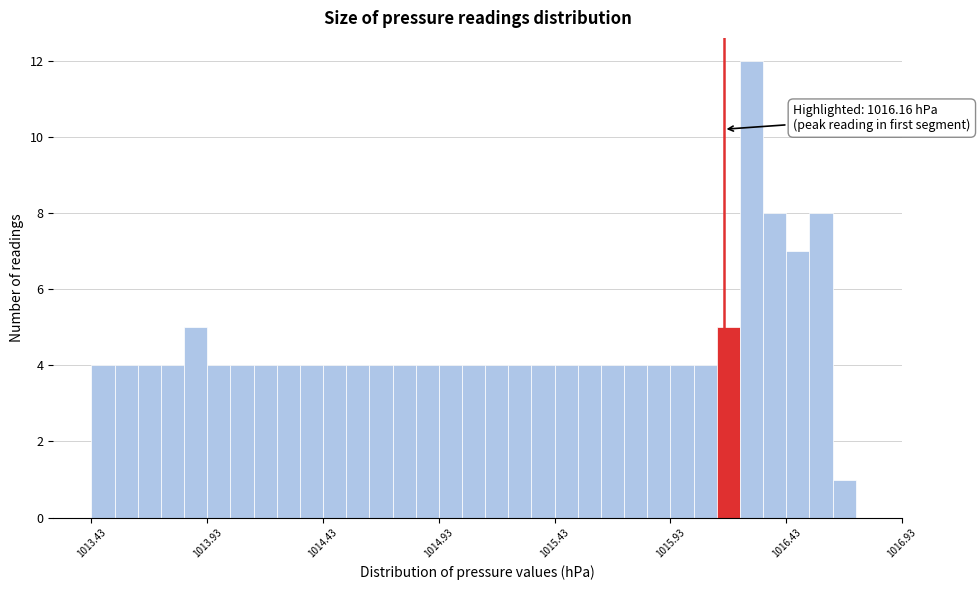

Read against the x-axis, roughly where is the centre of the tallest bar?

1016.30